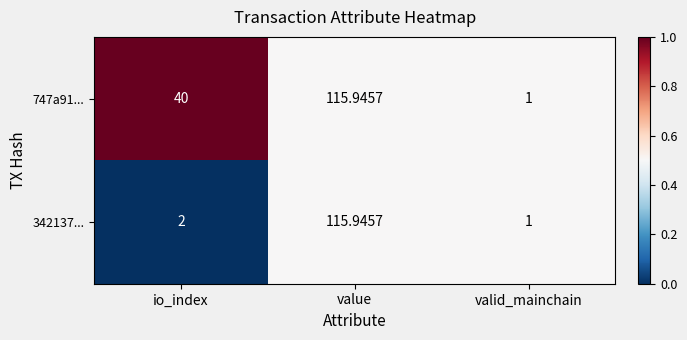

At which label is 747a91... closest to 58?

io_index